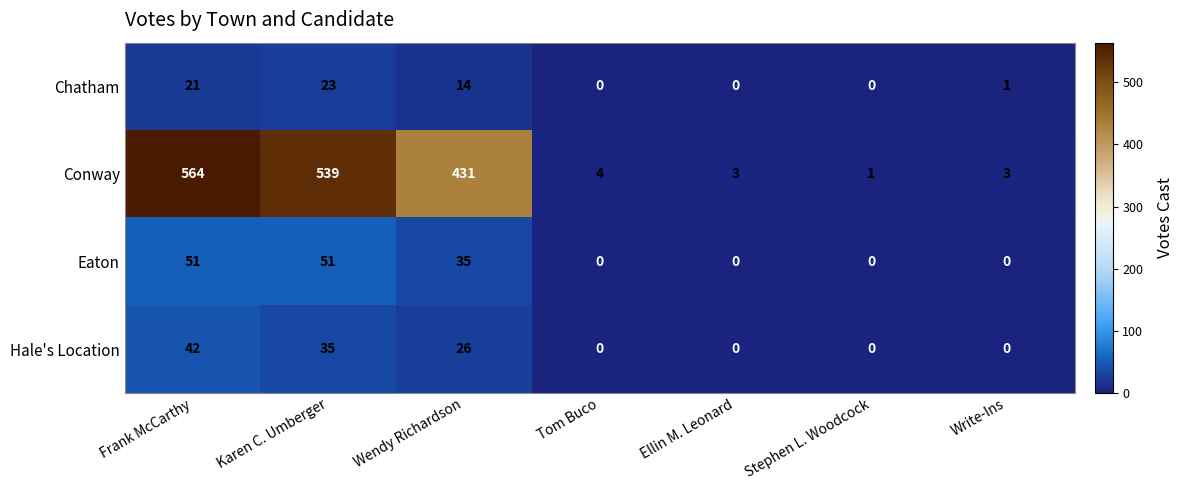

Count the number of categories in the chart.

7